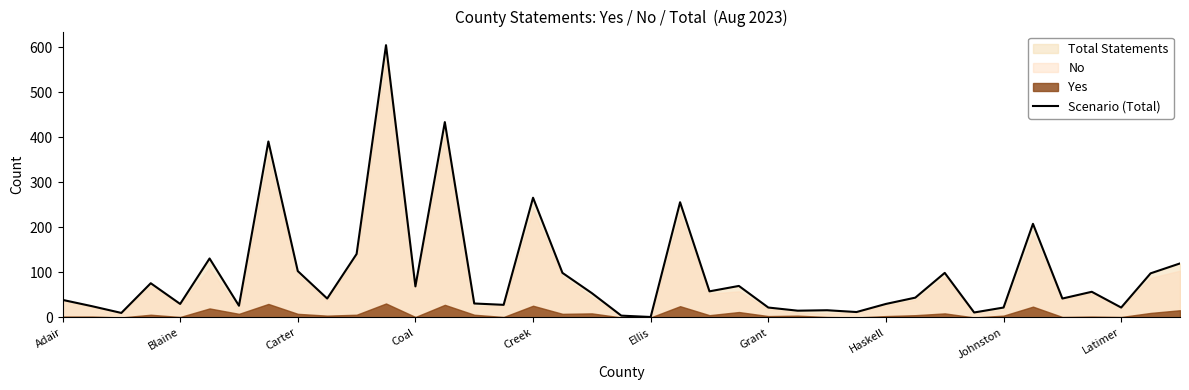

What is the maximum value for Scenario (Total)?

605